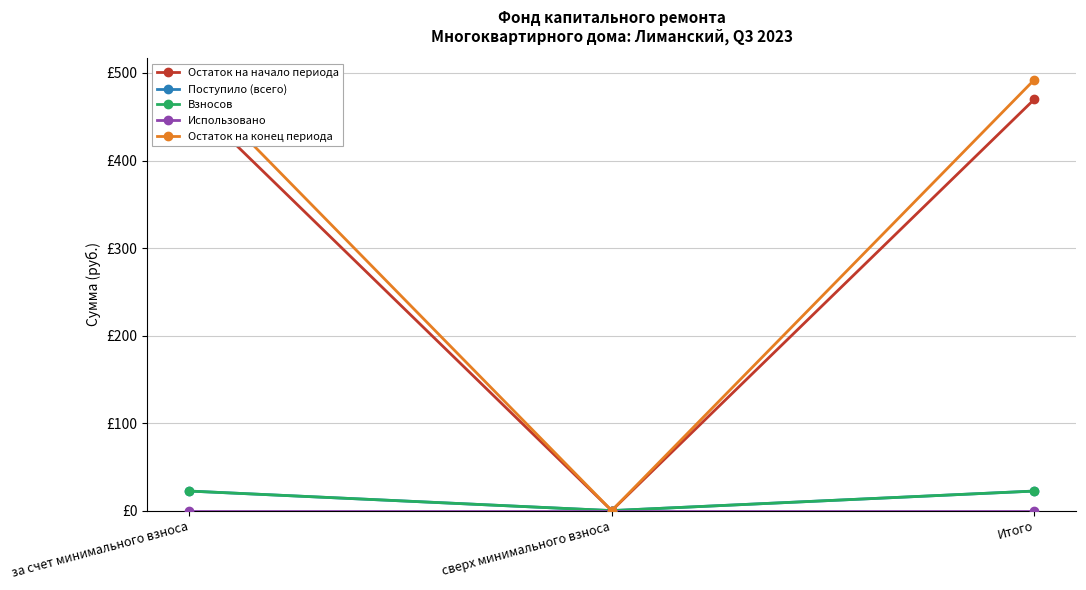

How many data points in Остаток на конец периода are above 492?

2